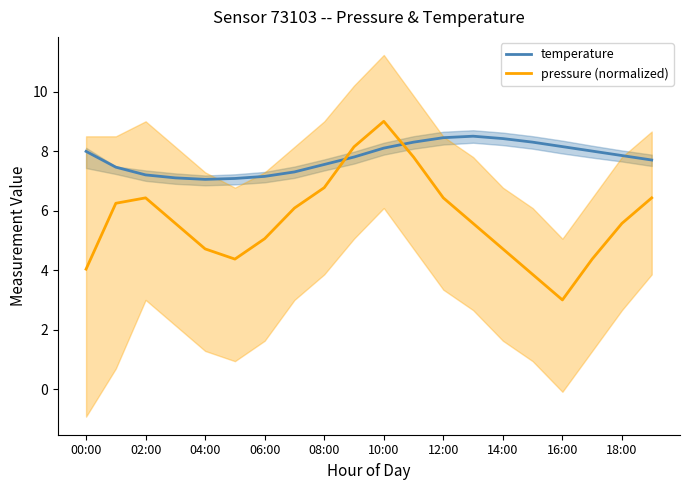

Is it true that temperature equals 2.1 at 00:00?

False